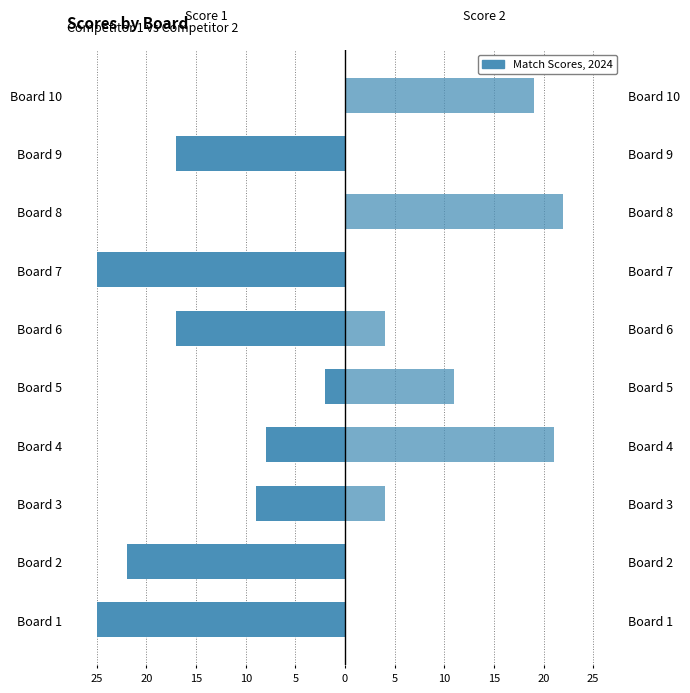

At how many categories does at least one series exceed -19?

10